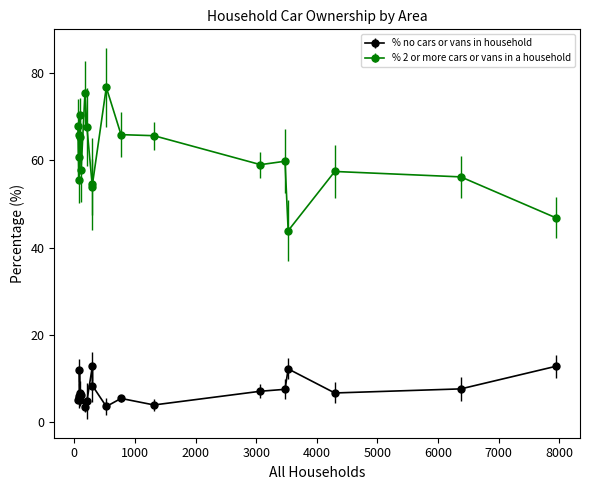

True or false: % 2 or more cars or vans in a household and % no cars or vans in household cross at least once.

False